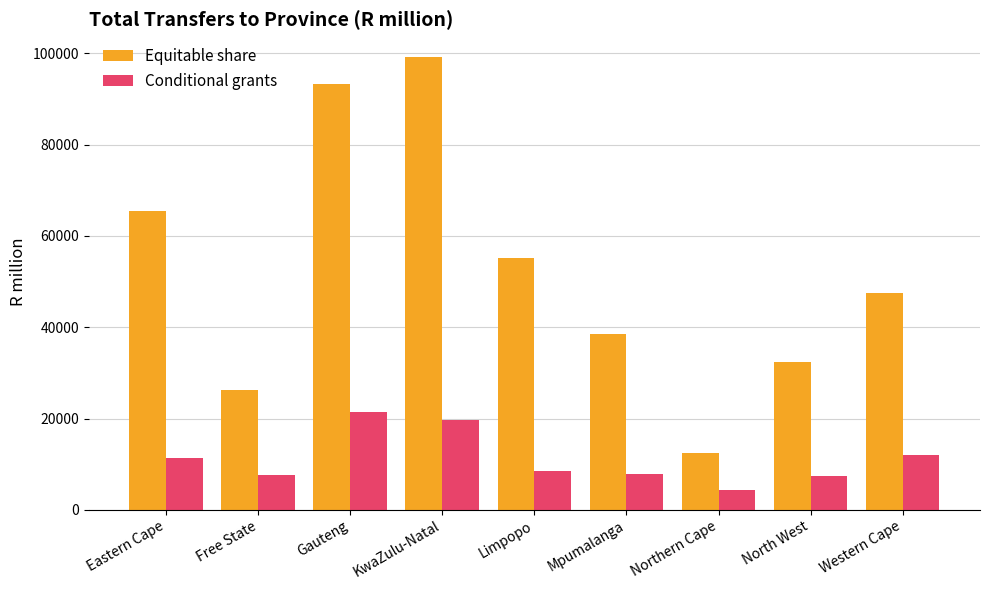

The Conditional grants series shows 4750.7 at Limpopo. True or false?

False